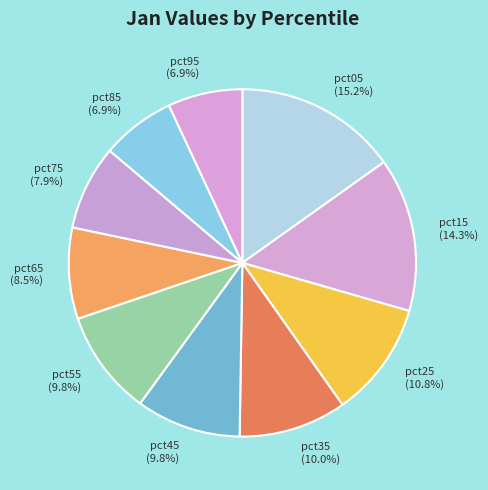

Approximately how many times larger is the value at pct75 (7.9%) compared to pct15 (14.3%)?

0.6